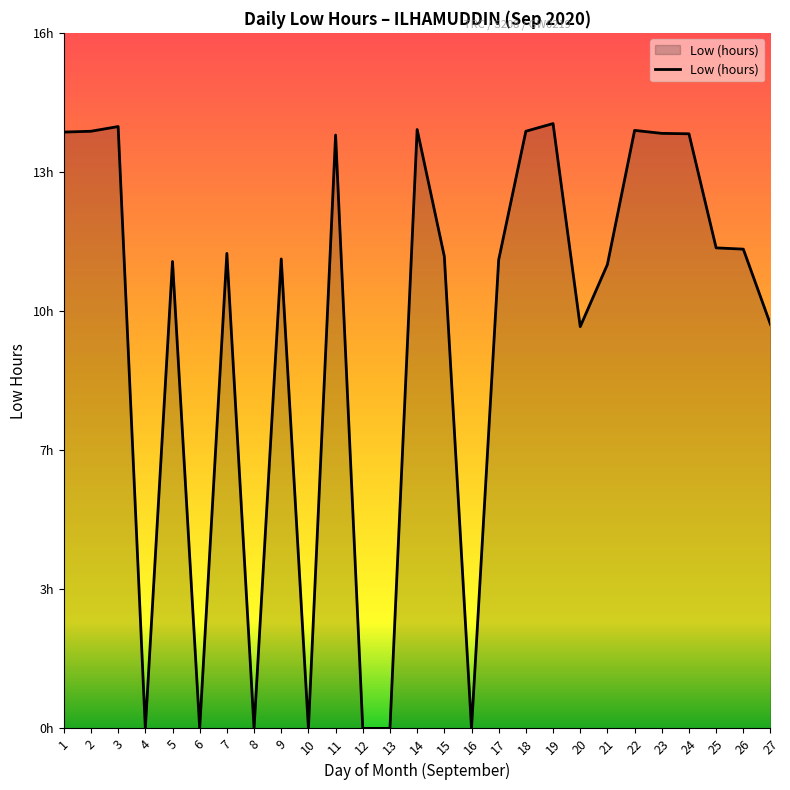

What is the difference between the values at 2 and 17?

3.0